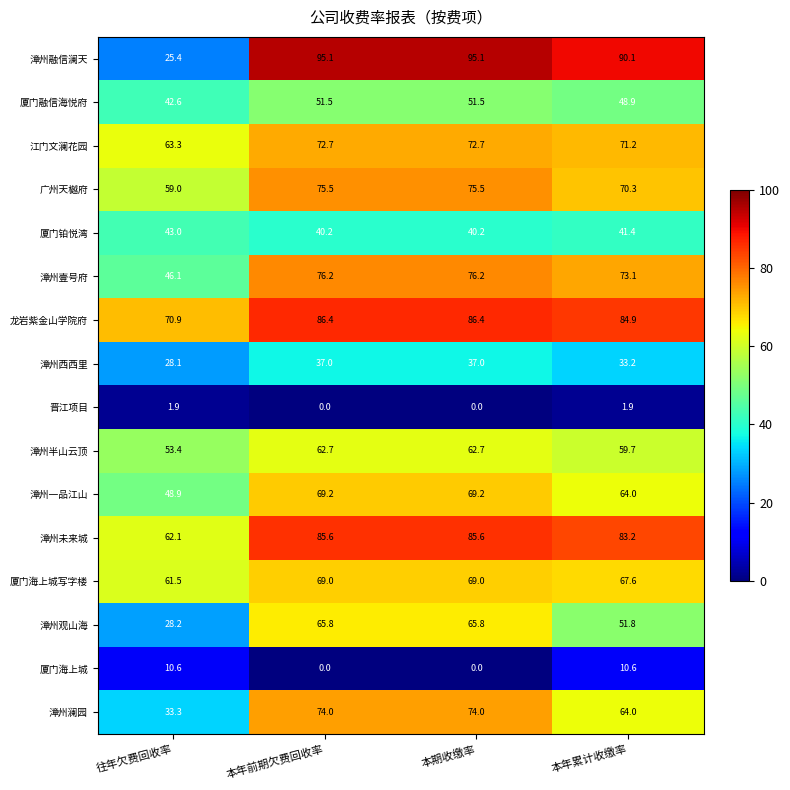

Is the value of 厦门海上城 at 往年欠费回收率 greater than the value of 江门文澜花园 at 本年前期欠费回收率?

No